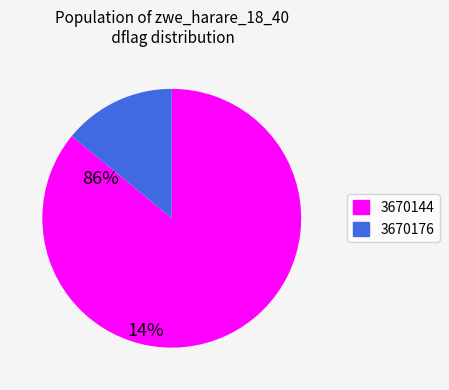

Combined, do 3670176 and 3670144 account for over 50%?

Yes